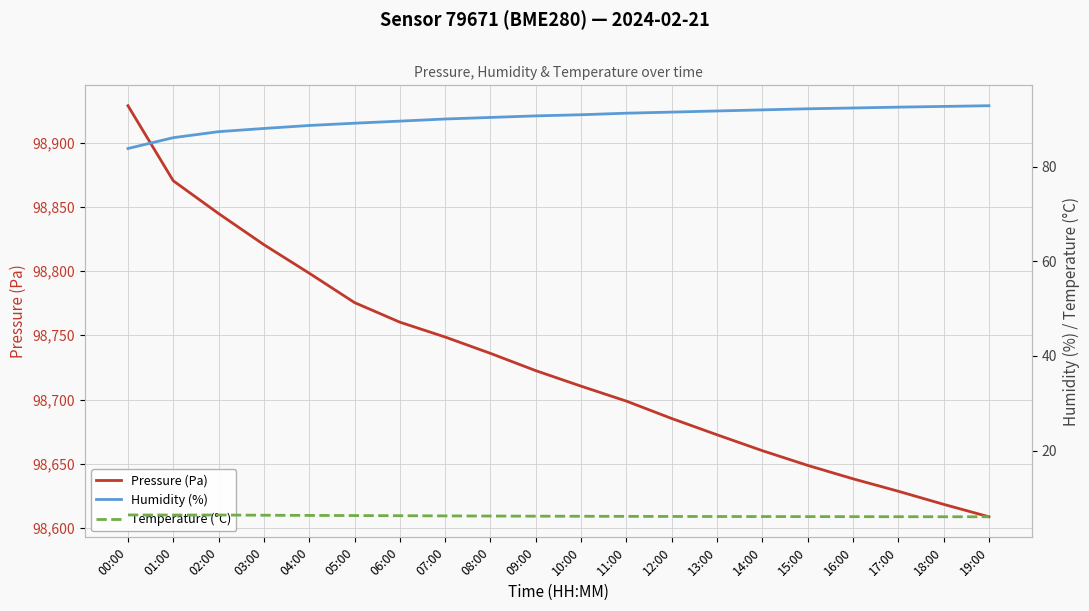

What value does the Pressure (Pa) series have at 05:00?

98775.4